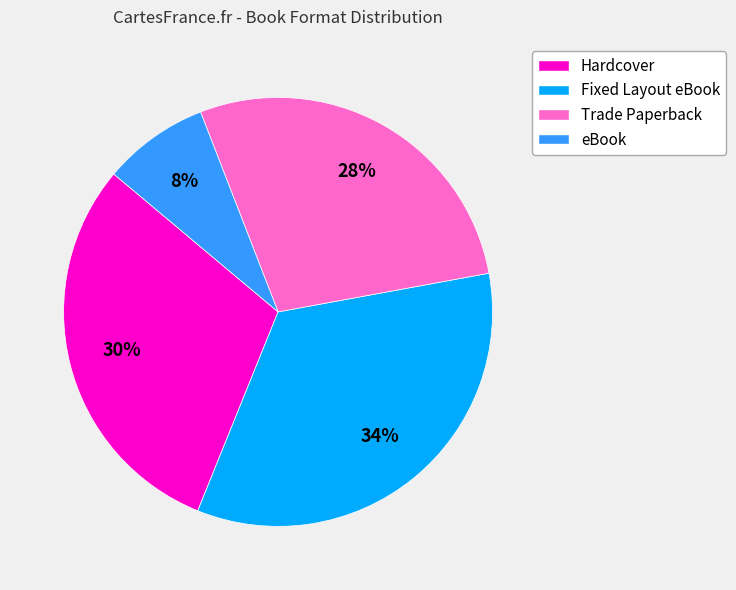

Is there a majority slice in this chart?

No